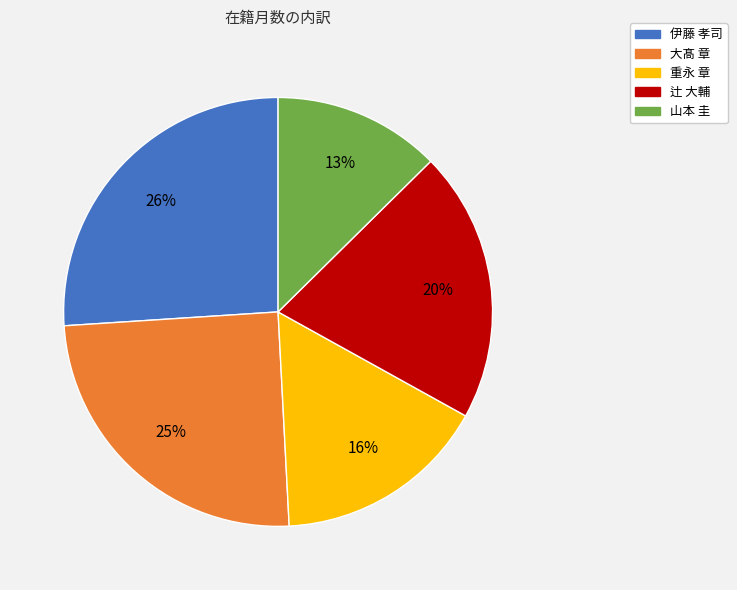

Which category has the biggest portion of the pie?

伊藤 孝司